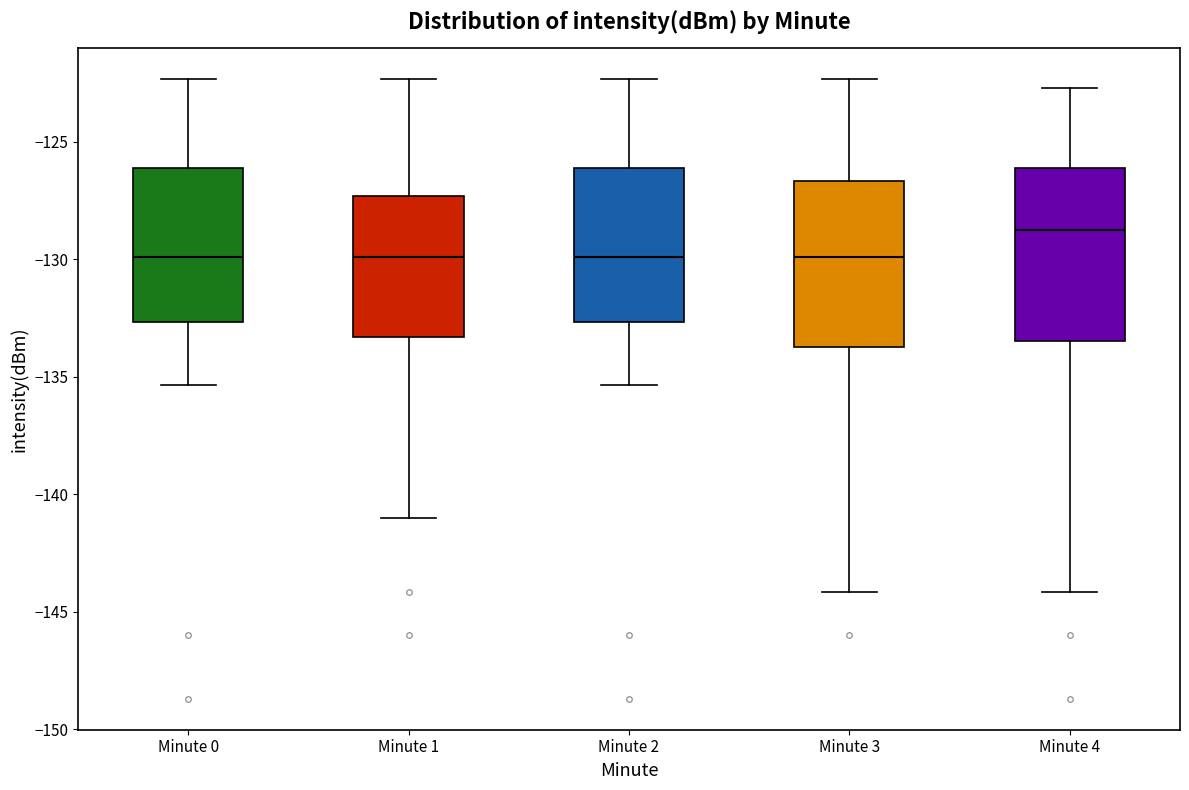

Where does the median line of the box for Minute 0 sit on the y-axis? The values are not printed on the chart, so give them approximately, as read against the axis.

-130.0